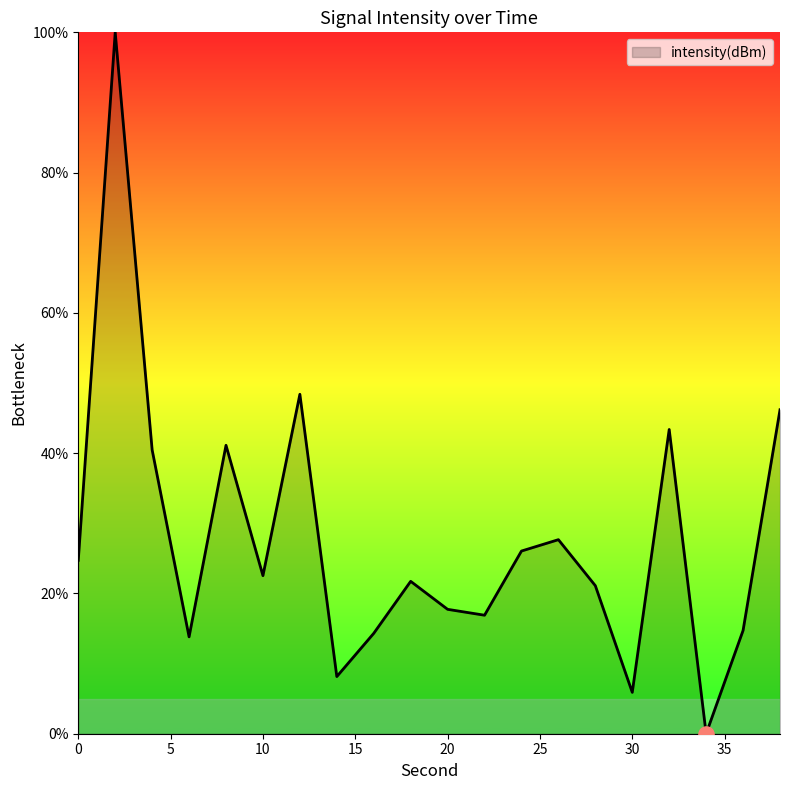

What is the greatest value displayed?

100.0